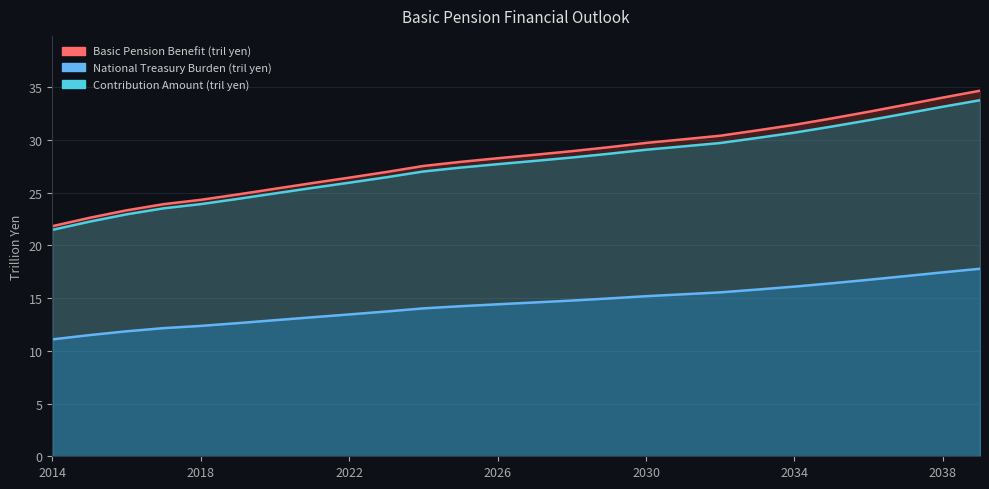

Where is Basic Pension Benefit (tril yen) nearest to the value 28?

2025